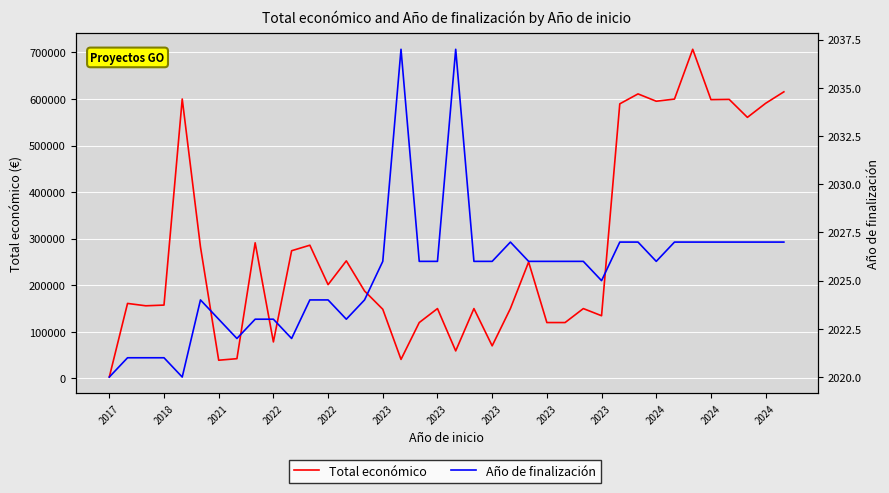

Rank the series by their average value, from highest to lowest.

Total económico, Año de finalización